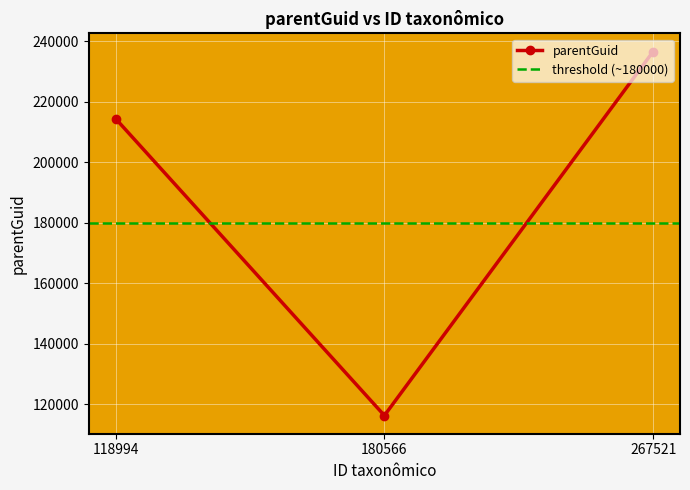

What is the value of the 2nd point from the left?

116326